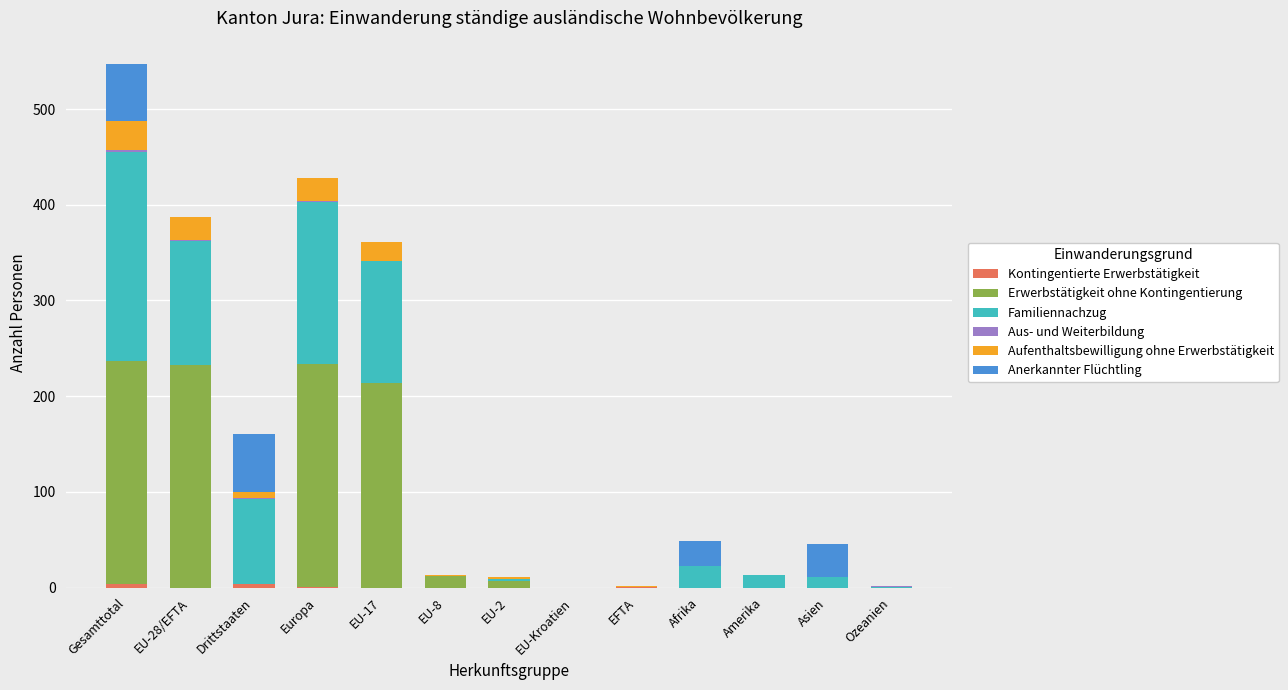

At which category is the sum across all series the highest?

Gesamttotal